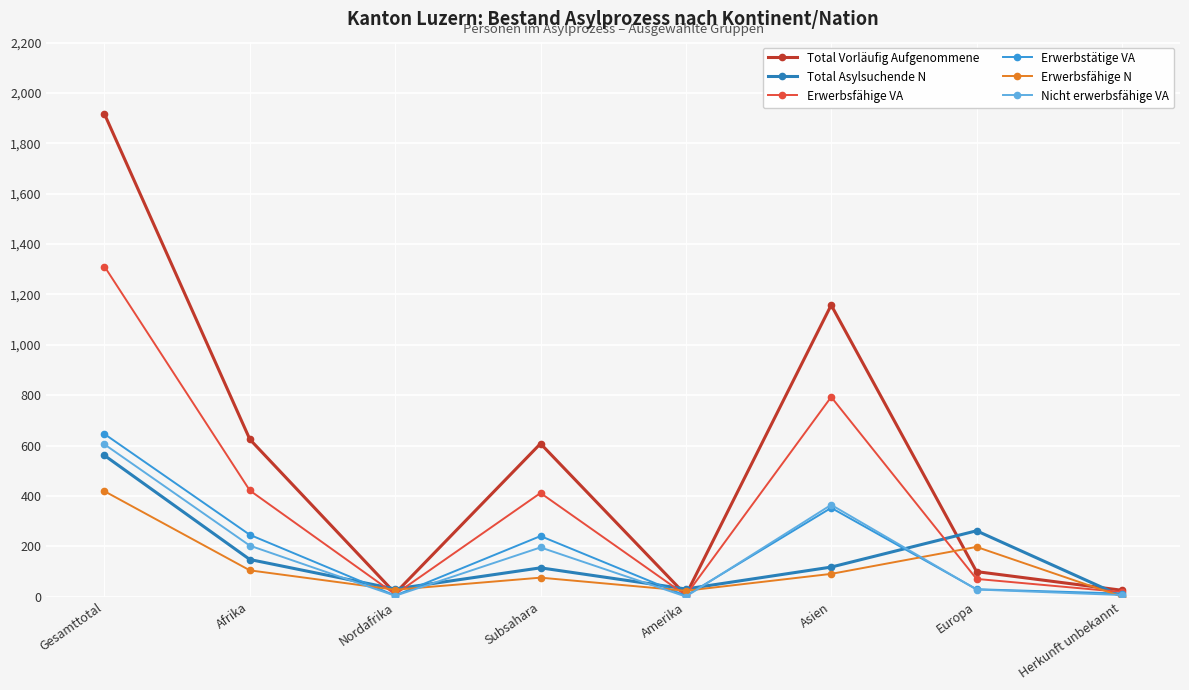

What is the approximate value of Erwerbstätige VA at Subsahara?

241